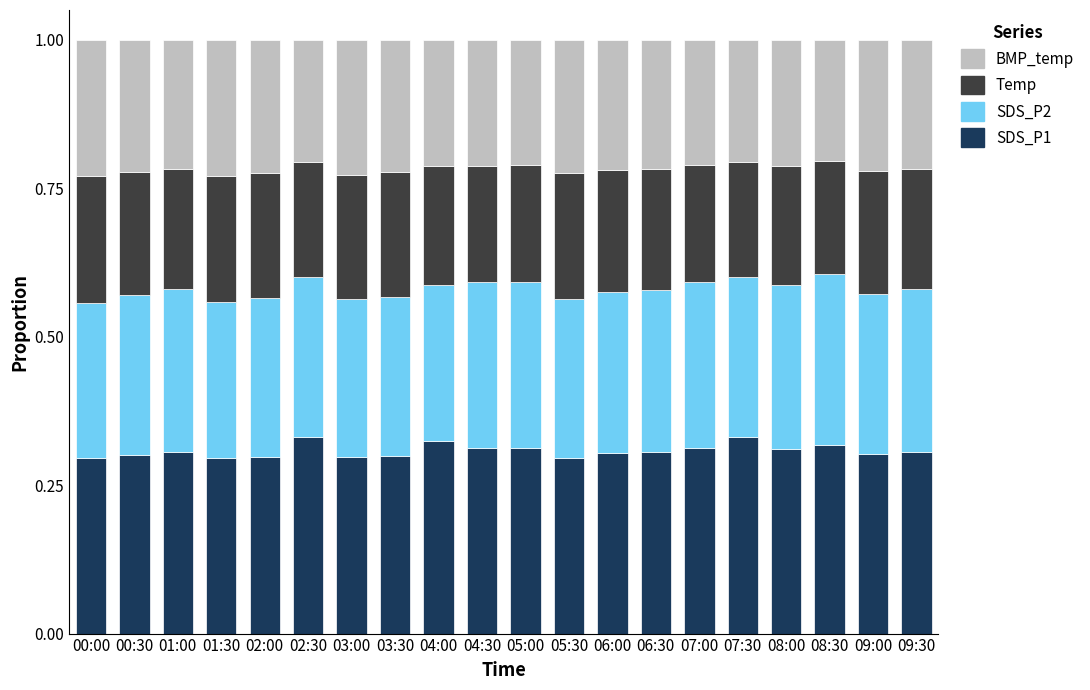

What are all the series names shown in the legend?

BMP_temp, Temp, SDS_P2, SDS_P1